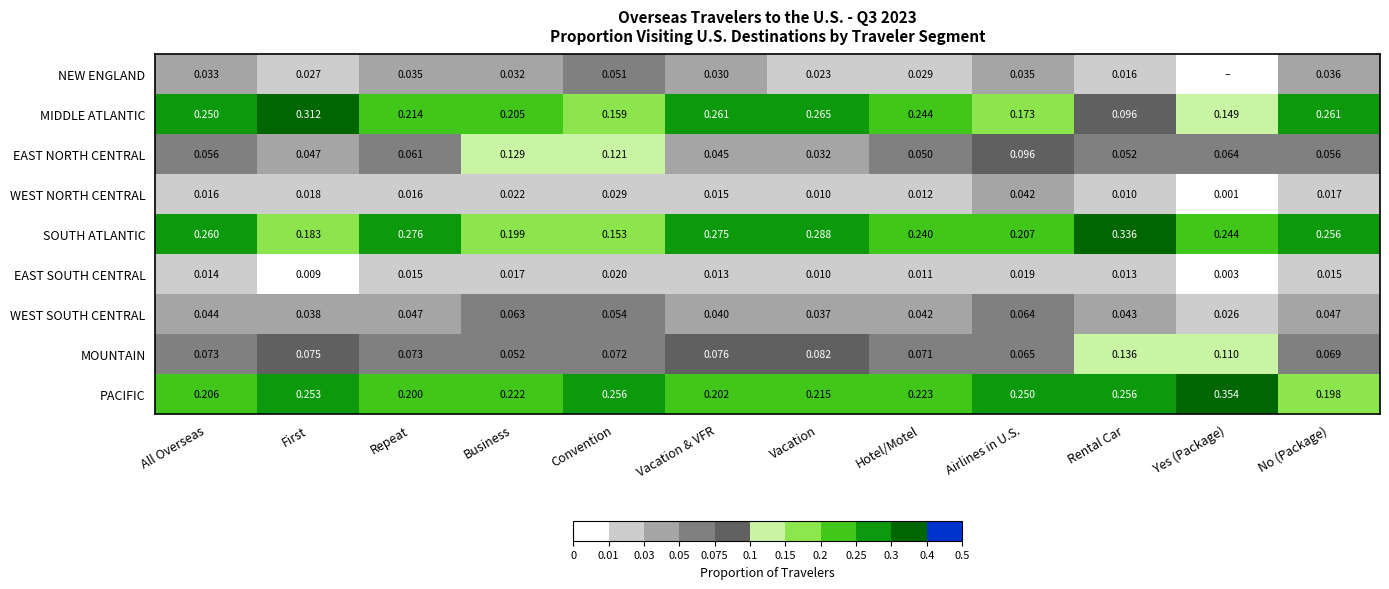

Rank the series at No (Package) from highest to lowest value.

MIDDLE ATLANTIC, SOUTH ATLANTIC, PACIFIC, MOUNTAIN, EAST NORTH CENTRAL, WEST SOUTH CENTRAL, NEW ENGLAND, WEST NORTH CENTRAL, EAST SOUTH CENTRAL